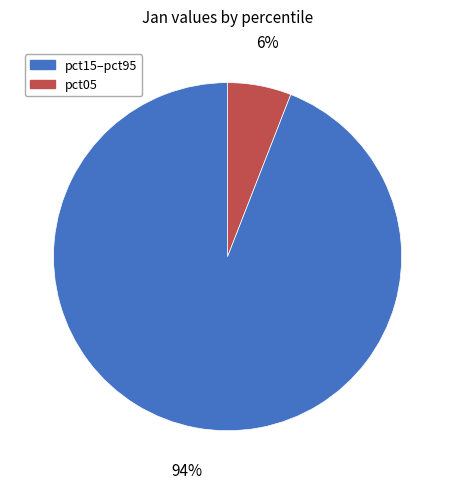

Does any single category account for the majority?

Yes